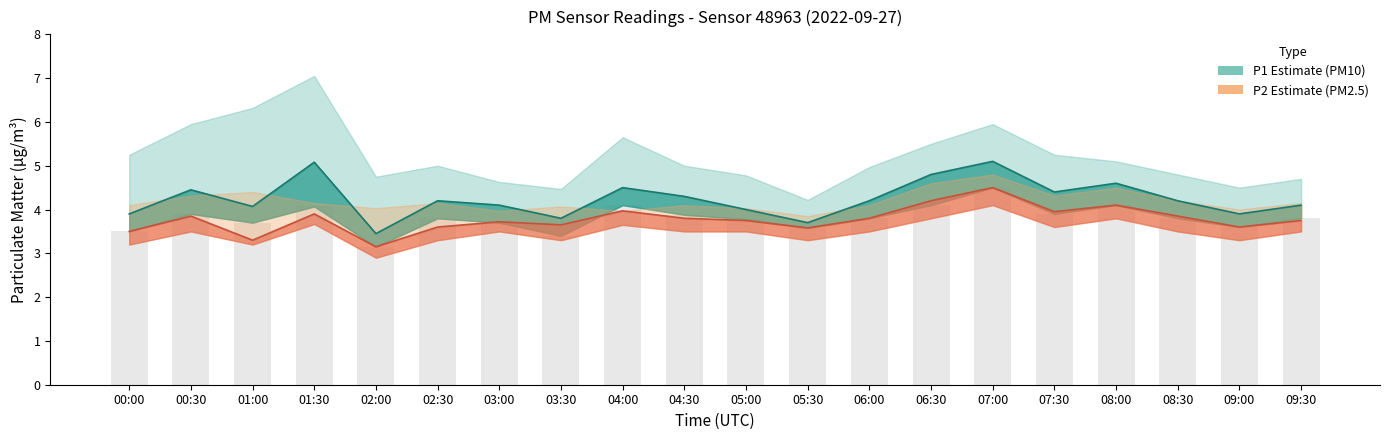

Which category has the lowest value in the P1_lower series?

02:00